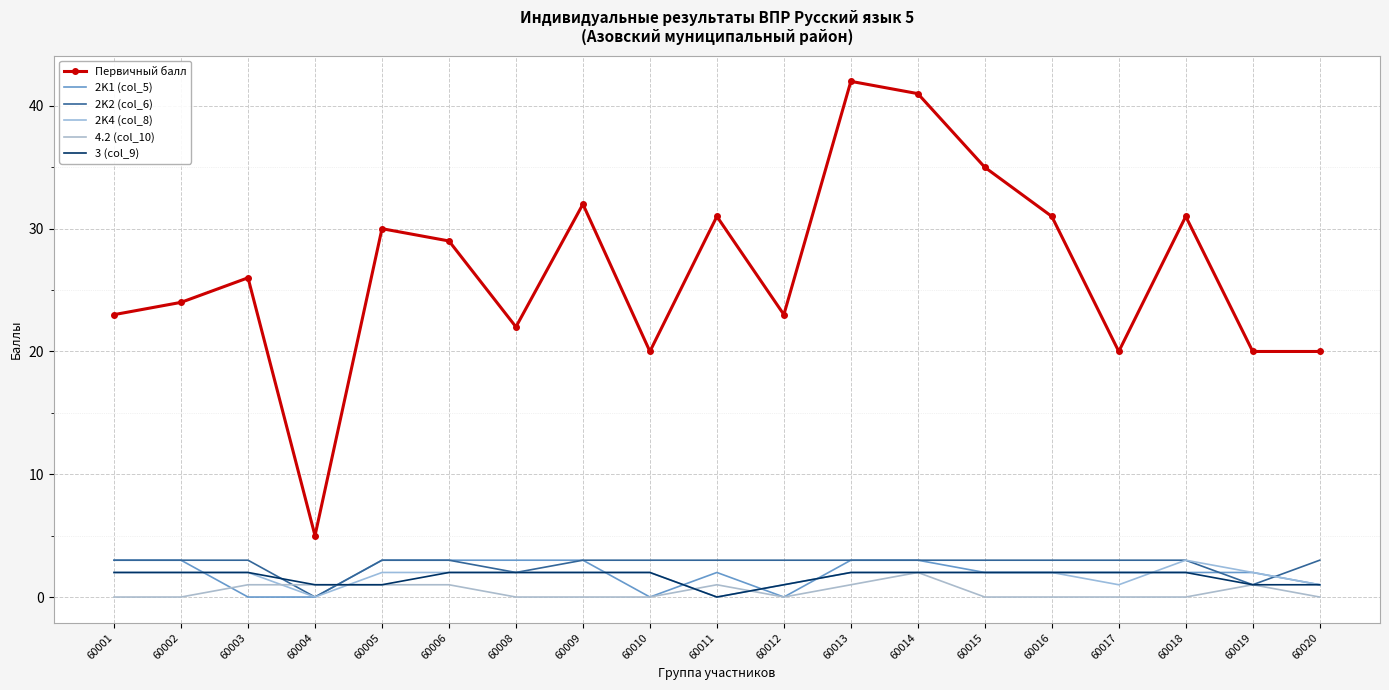

How many intersections are there between 2K2 (col_6) and 3 (col_9)?

2